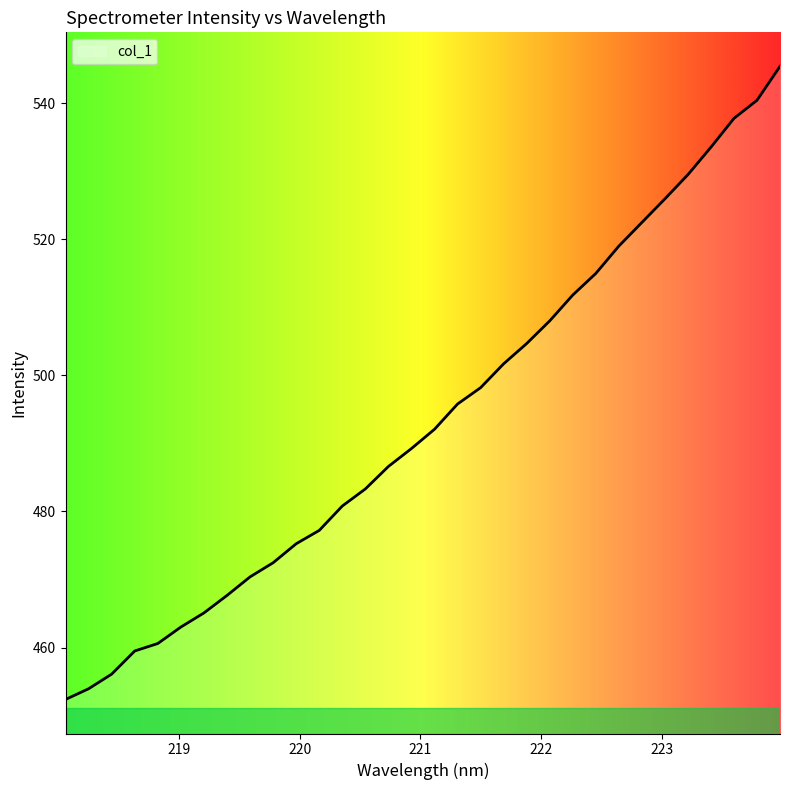

What is the maximum value shown in the chart?

545.4